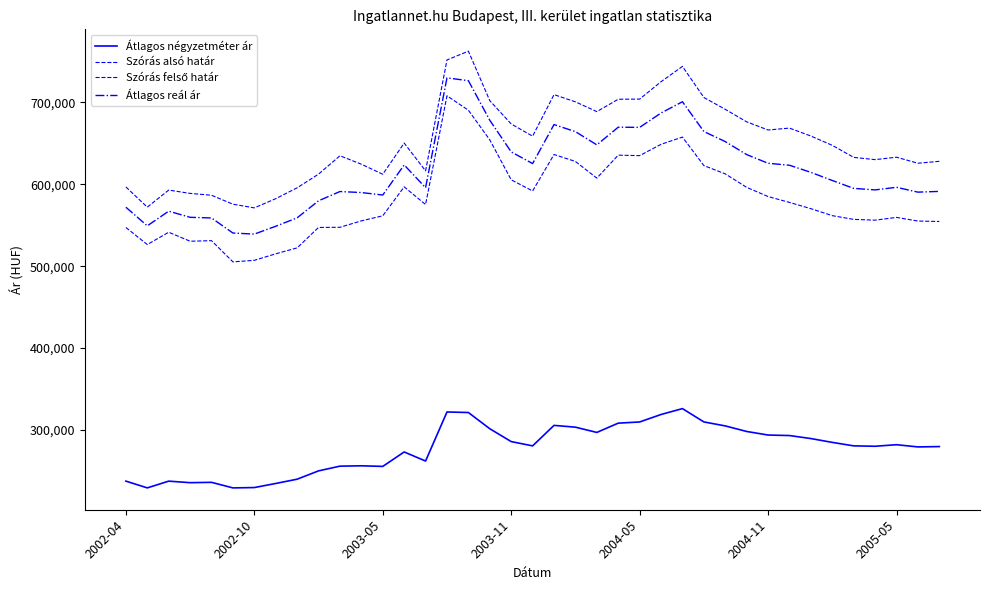

What is the minimum value shown in the chart?

229250